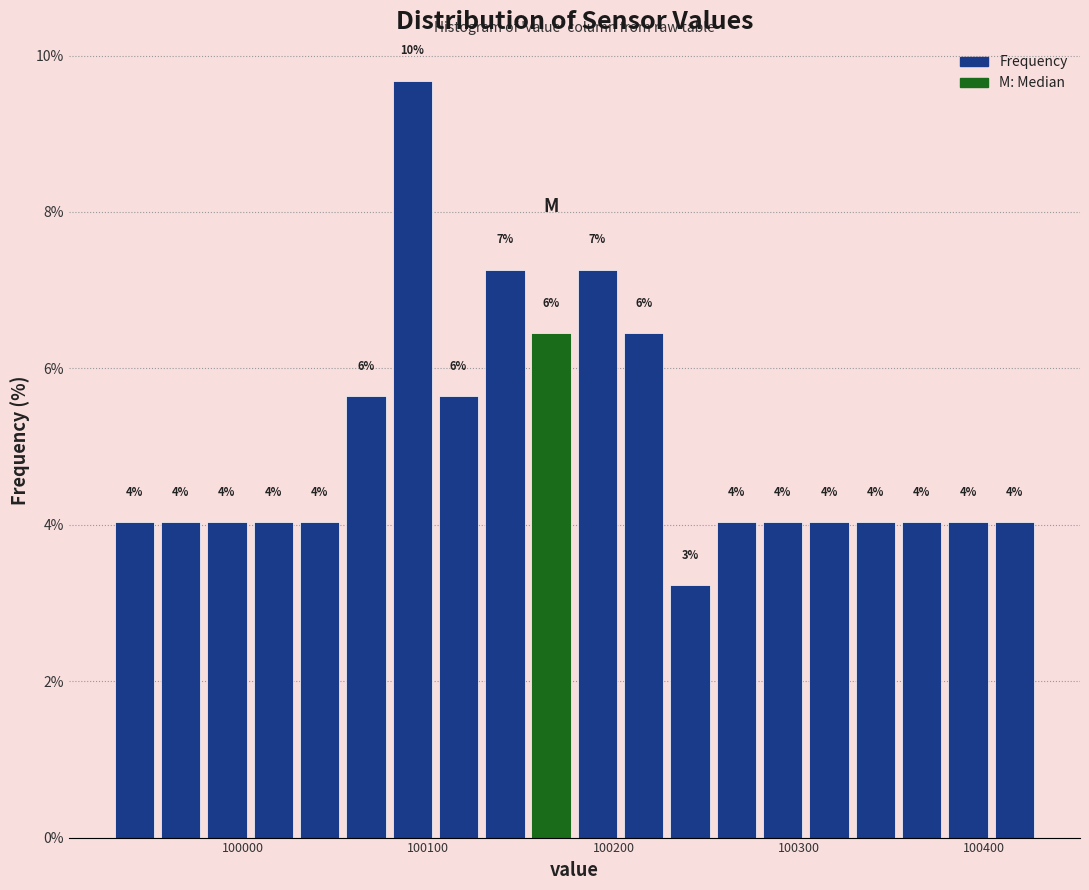

Around what value on the x-axis is the tallest bar? Give the approximate position of its centre, as read against the axis.

100090